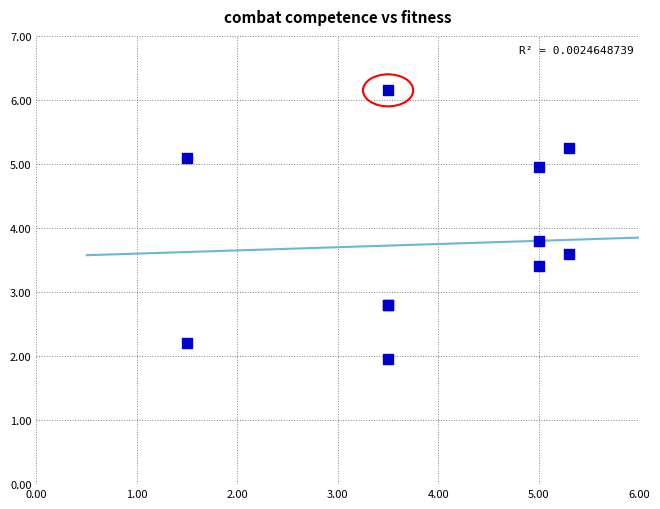

What Y value in the scatter plot is closest to 4?

3.8